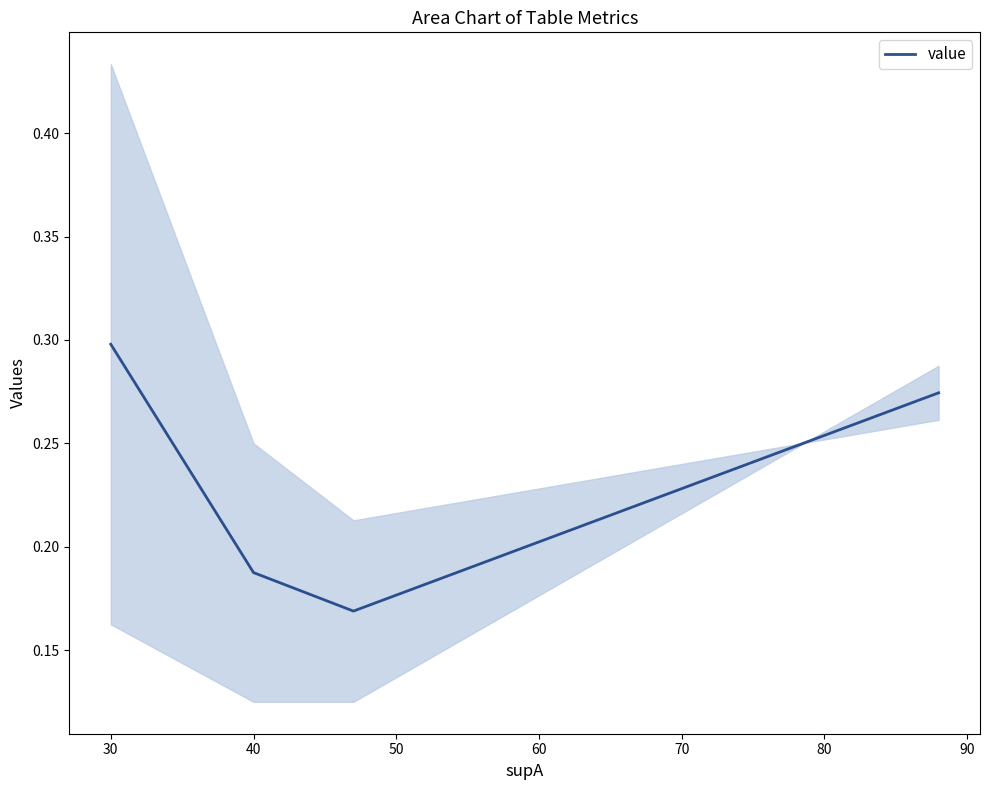

How many lines are shown in the chart?

1